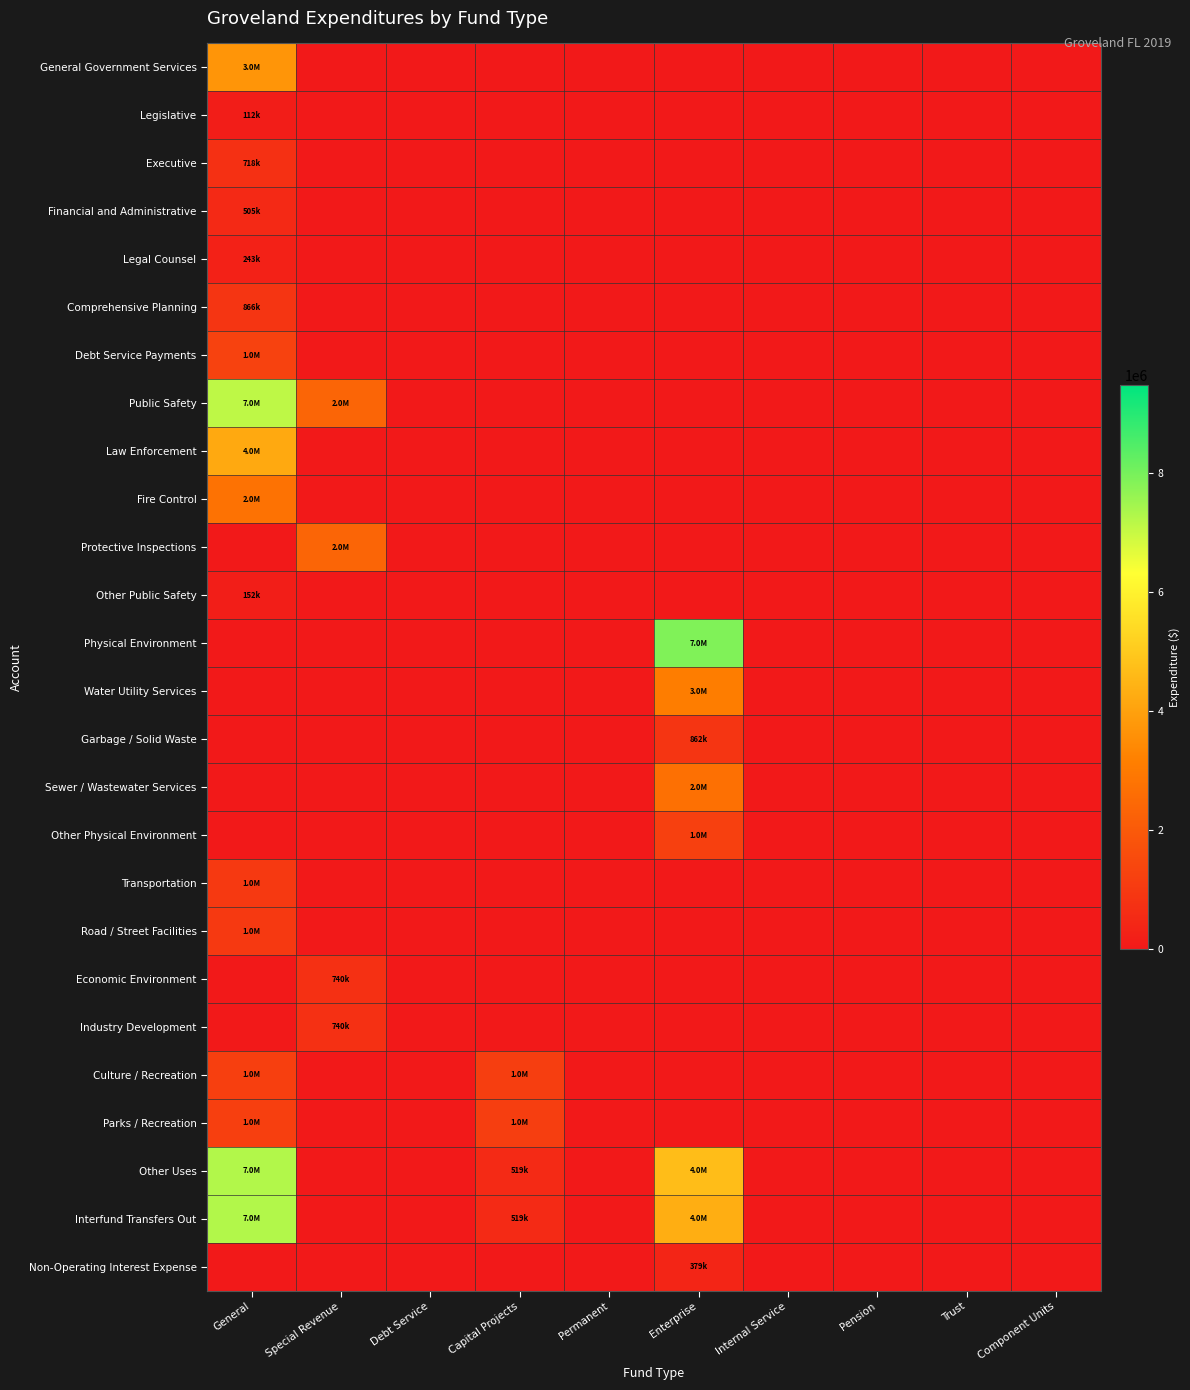

Reading left to right, transcribe all the data shown in this chart.

General Government Services: General=3714098	Special Revenue=0	Debt Service=0	Capital Projects=0	Permanent=0	Enterprise=0	Internal Service=0	Pension=0	Trust=0	Component Units=0
Legislative: General=112070	Special Revenue=0	Debt Service=0	Capital Projects=0	Permanent=0	Enterprise=0	Internal Service=0	Pension=0	Trust=0	Component Units=0
Executive: General=718023	Special Revenue=0	Debt Service=0	Capital Projects=0	Permanent=0	Enterprise=0	Internal Service=0	Pension=0	Trust=0	Component Units=0
Financial and Administrative: General=505350	Special Revenue=0	Debt Service=0	Capital Projects=0	Permanent=0	Enterprise=0	Internal Service=0	Pension=0	Trust=0	Component Units=0
Legal Counsel: General=243986	Special Revenue=0	Debt Service=0	Capital Projects=0	Permanent=0	Enterprise=0	Internal Service=0	Pension=0	Trust=0	Component Units=0
Comprehensive Planning: General=866762	Special Revenue=0	Debt Service=0	Capital Projects=0	Permanent=0	Enterprise=0	Internal Service=0	Pension=0	Trust=0	Component Units=0
Debt Service Payments: General=1267907	Special Revenue=0	Debt Service=0	Capital Projects=0	Permanent=0	Enterprise=0	Internal Service=0	Pension=0	Trust=0	Component Units=0
Public Safety: General=7123145	Special Revenue=2360413	Debt Service=0	Capital Projects=0	Permanent=0	Enterprise=0	Internal Service=0	Pension=0	Trust=0	Component Units=0
Law Enforcement: General=4202034	Special Revenue=0	Debt Service=0	Capital Projects=0	Permanent=0	Enterprise=0	Internal Service=0	Pension=0	Trust=0	Component Units=0
Fire Control: General=2768123	Special Revenue=0	Debt Service=0	Capital Projects=0	Permanent=0	Enterprise=0	Internal Service=0	Pension=0	Trust=0	Component Units=0
Protective Inspections: General=0	Special Revenue=2360413	Debt Service=0	Capital Projects=0	Permanent=0	Enterprise=0	Internal Service=0	Pension=0	Trust=0	Component Units=0
Other Public Safety: General=152988	Special Revenue=0	Debt Service=0	Capital Projects=0	Permanent=0	Enterprise=0	Internal Service=0	Pension=0	Trust=0	Component Units=0
Physical Environment: General=0	Special Revenue=0	Debt Service=0	Capital Projects=0	Permanent=0	Enterprise=7877841	Internal Service=0	Pension=0	Trust=0	Component Units=0
Water Utility Services: General=0	Special Revenue=0	Debt Service=0	Capital Projects=0	Permanent=0	Enterprise=3093986	Internal Service=0	Pension=0	Trust=0	Component Units=0
Garbage / Solid Waste: General=0	Special Revenue=0	Debt Service=0	Capital Projects=0	Permanent=0	Enterprise=862502	Internal Service=0	Pension=0	Trust=0	Component Units=0
Sewer / Wastewater Services: General=0	Special Revenue=0	Debt Service=0	Capital Projects=0	Permanent=0	Enterprise=2707910	Internal Service=0	Pension=0	Trust=0	Component Units=0
Other Physical Environment: General=0	Special Revenue=0	Debt Service=0	Capital Projects=0	Permanent=0	Enterprise=1213443	Internal Service=0	Pension=0	Trust=0	Component Units=0
Transportation: General=1001611	Special Revenue=0	Debt Service=0	Capital Projects=0	Permanent=0	Enterprise=0	Internal Service=0	Pension=0	Trust=0	Component Units=0
Road / Street Facilities: General=1001611	Special Revenue=0	Debt Service=0	Capital Projects=0	Permanent=0	Enterprise=0	Internal Service=0	Pension=0	Trust=0	Component Units=0
Economic Environment: General=0	Special Revenue=740581	Debt Service=0	Capital Projects=0	Permanent=0	Enterprise=0	Internal Service=0	Pension=0	Trust=0	Component Units=0
Industry Development: General=0	Special Revenue=740581	Debt Service=0	Capital Projects=0	Permanent=0	Enterprise=0	Internal Service=0	Pension=0	Trust=0	Component Units=0
Culture / Recreation: General=1186863	Special Revenue=0	Debt Service=0	Capital Projects=1150029	Permanent=0	Enterprise=0	Internal Service=0	Pension=0	Trust=0	Component Units=0
Parks / Recreation: General=1186863	Special Revenue=0	Debt Service=0	Capital Projects=1150029	Permanent=0	Enterprise=0	Internal Service=0	Pension=0	Trust=0	Component Units=0
Other Uses: General=7272267	Special Revenue=0	Debt Service=0	Capital Projects=519230	Permanent=0	Enterprise=4703397	Internal Service=0	Pension=0	Trust=0	Component Units=0
Interfund Transfers Out: General=7272267	Special Revenue=0	Debt Service=0	Capital Projects=519230	Permanent=0	Enterprise=4324195	Internal Service=0	Pension=0	Trust=0	Component Units=0
Non-Operating Interest Expense: General=0	Special Revenue=0	Debt Service=0	Capital Projects=0	Permanent=0	Enterprise=379202	Internal Service=0	Pension=0	Trust=0	Component Units=0